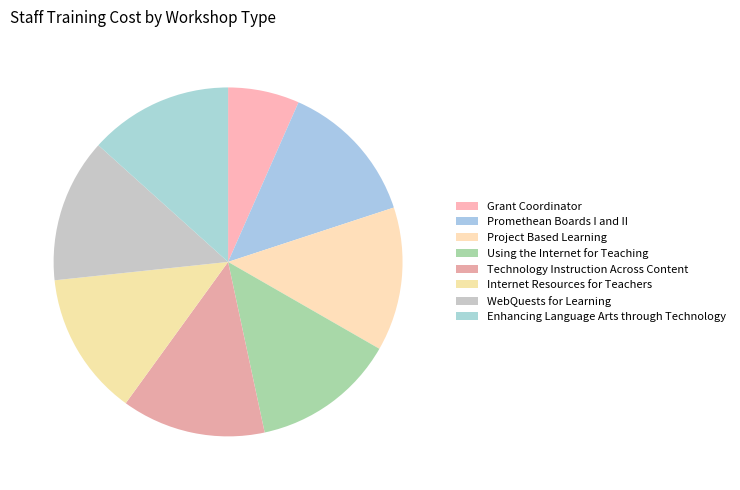

Which category has the biggest portion of the pie?

Promethean Boards I and II